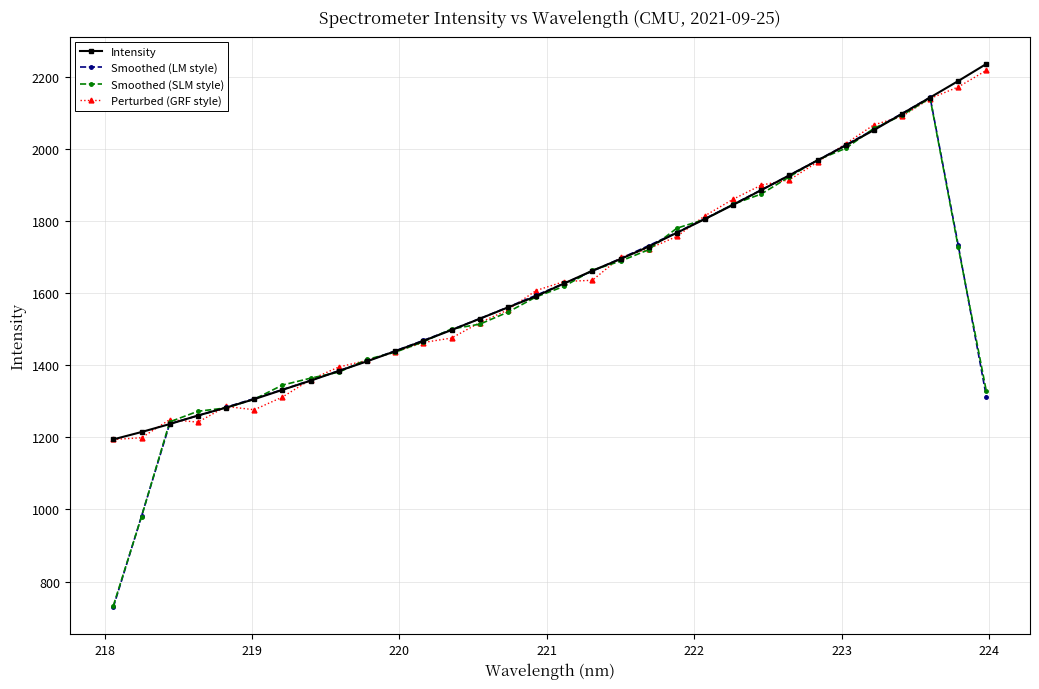

What is the value of the Smoothed (LM style) point at the 26th from the left?

1967.9